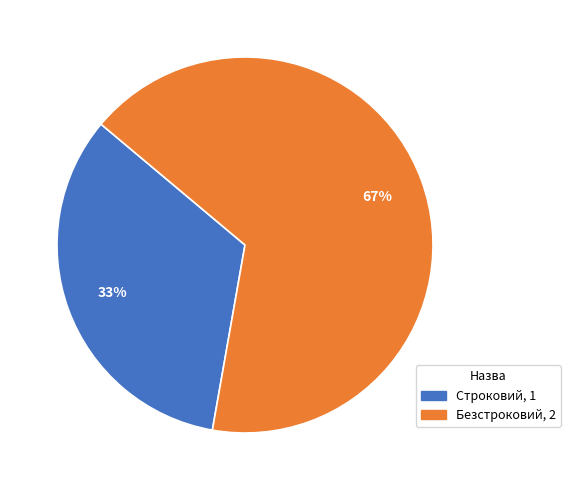

Count the number of slices in the pie.

2